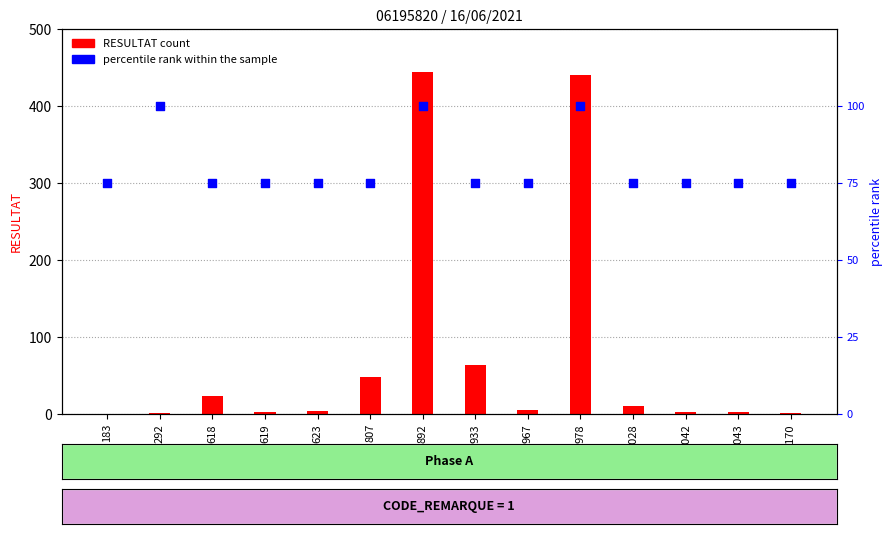

What are all the series names shown in the legend?

RESULTAT count, percentile rank within the sample